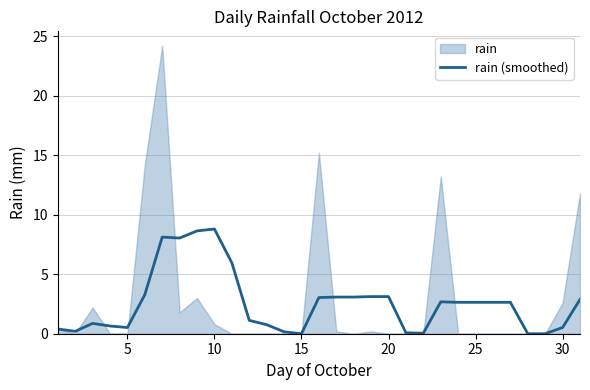

How many points are lower than both their immediate neighbors (excluding endpoints)?

5